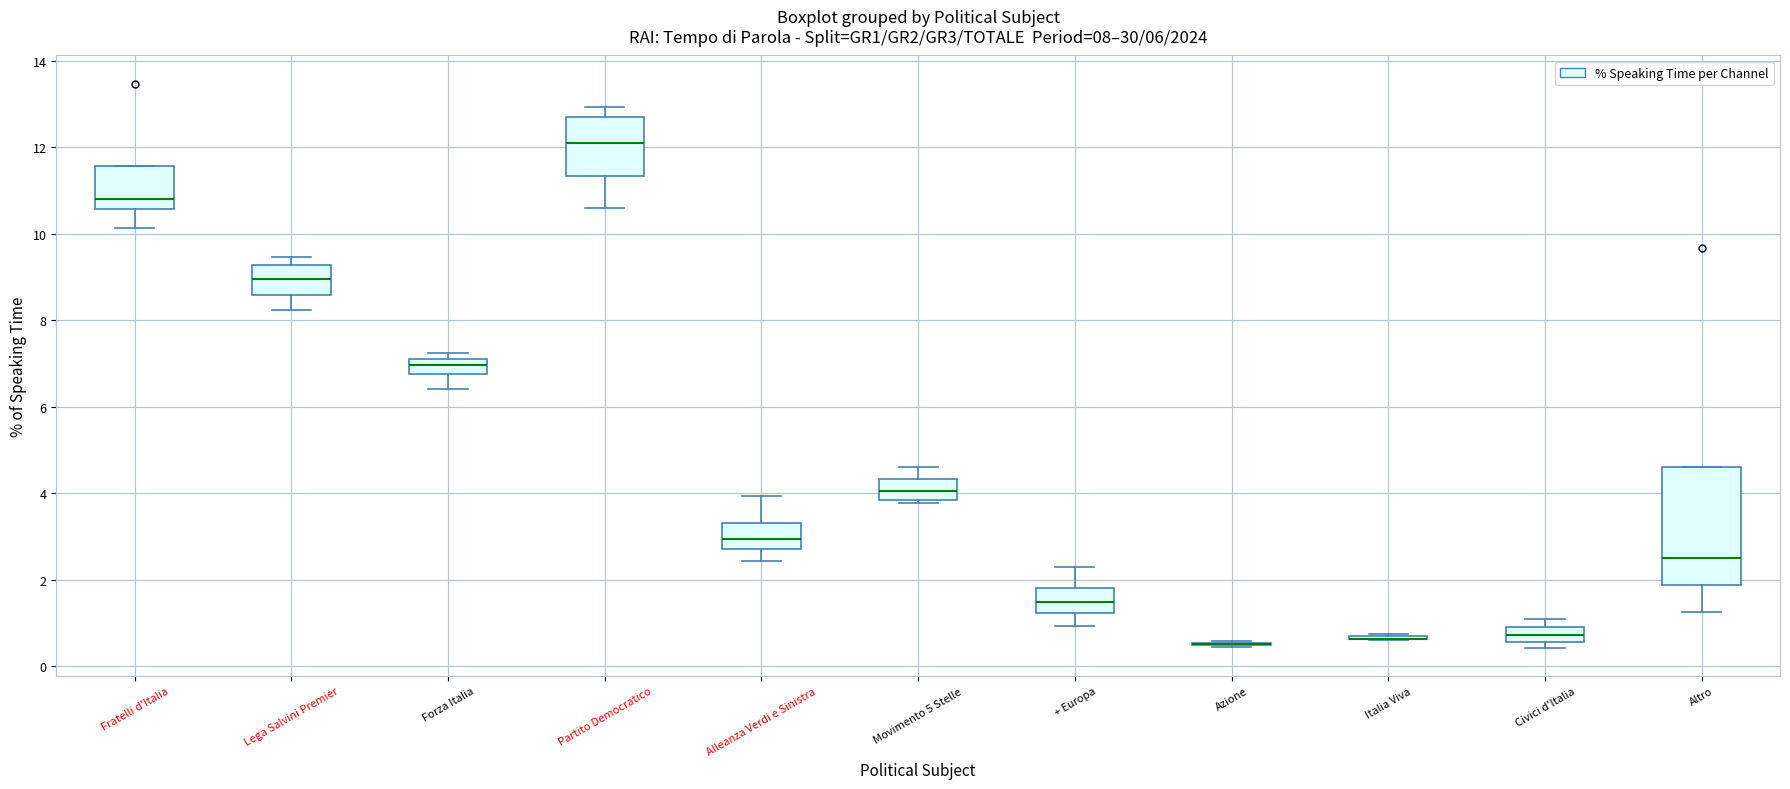

Which box is the tallest, from its lower edge to its upper edge?

Altro